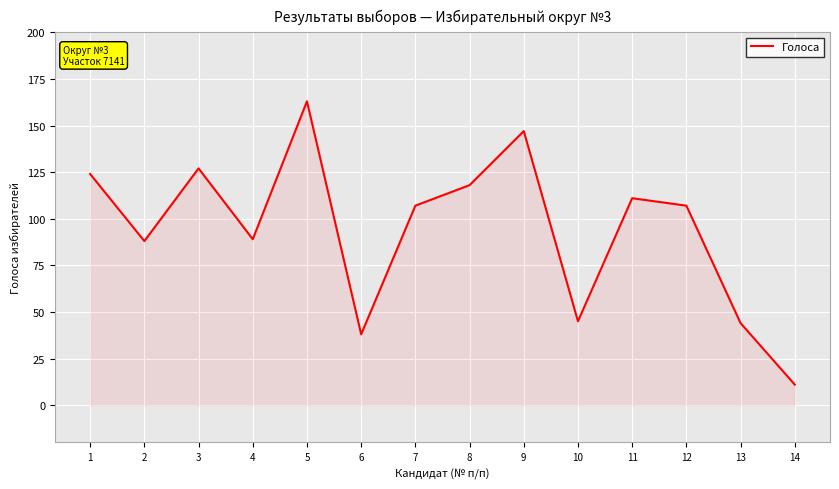

Which category has the lowest value across all series?

14